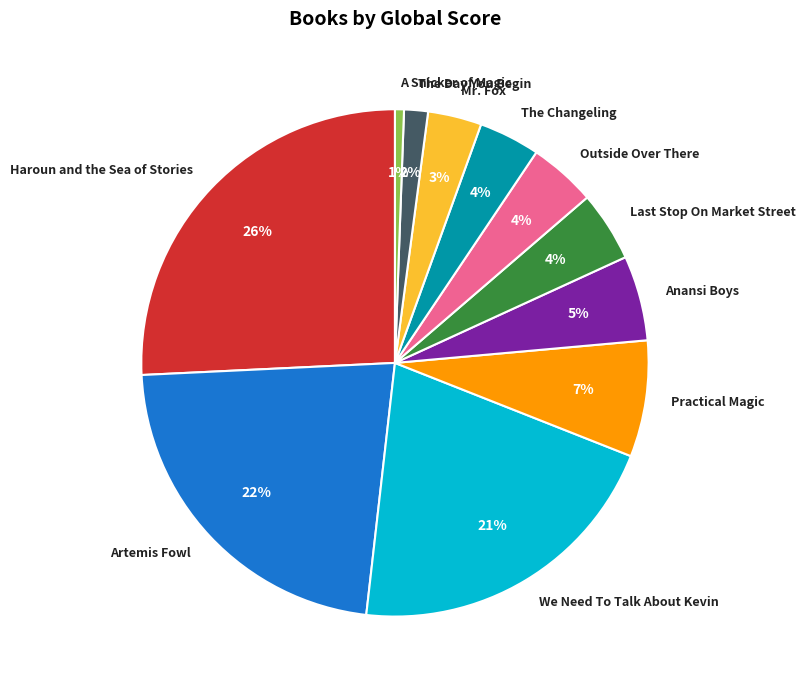

To the nearest percent, what is the average slice percentage?

9%